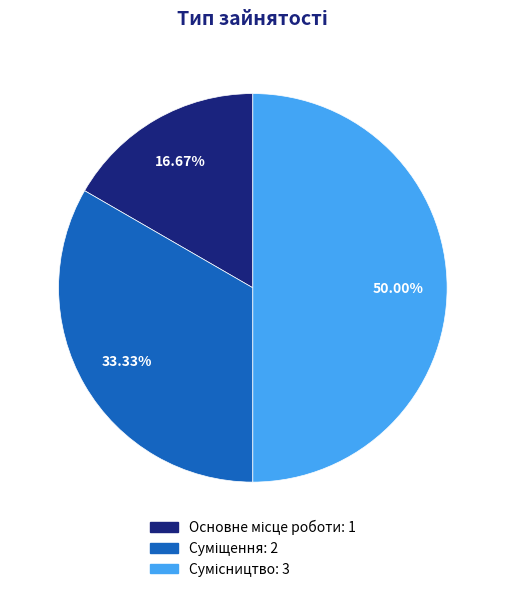

How many segments does this pie chart have?

3